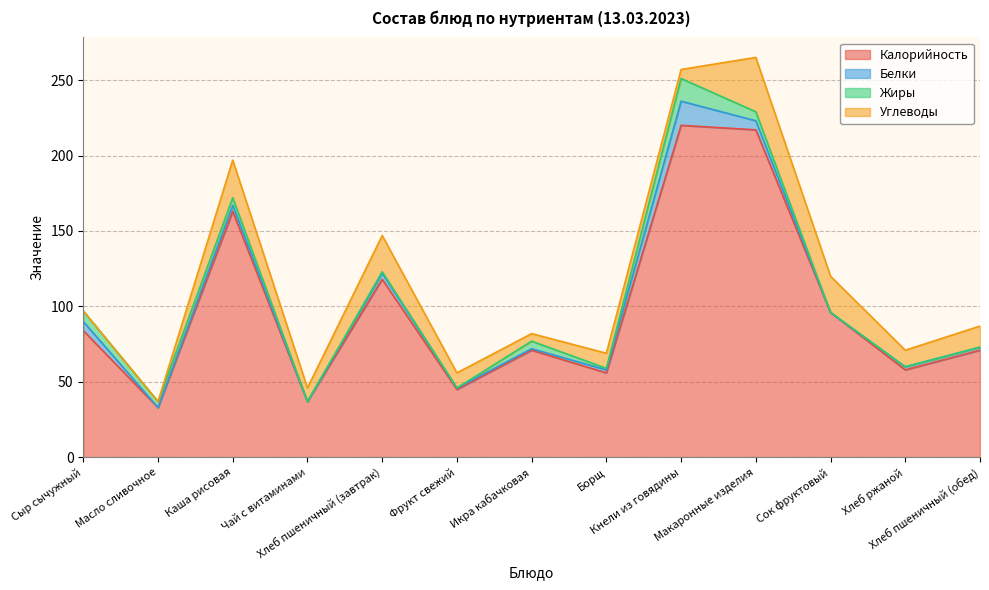

In Жиры, how many points are lower than both neighbors (excluding endpoints)?

4